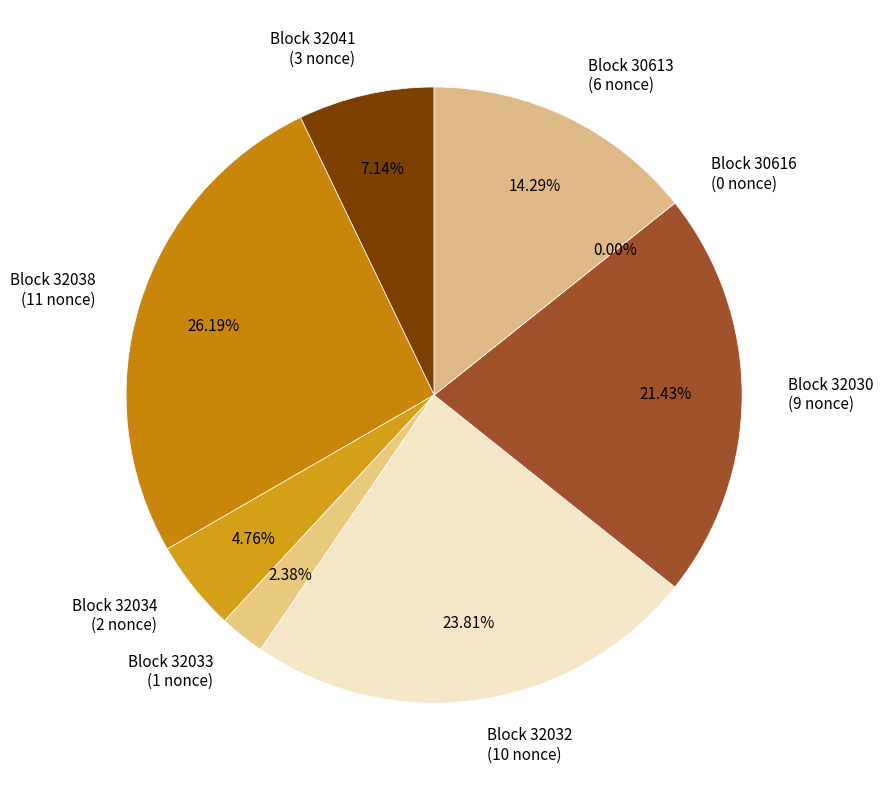

What is the largest slice in the pie chart?

32038